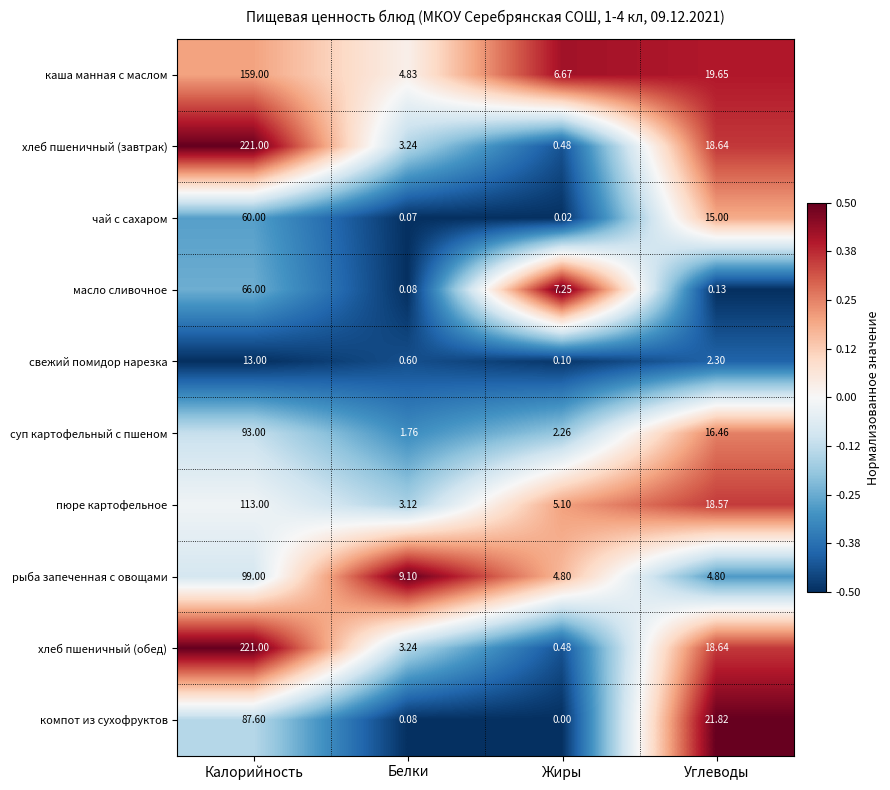

At which category does the chart reach its minimum across all series?

Жиры